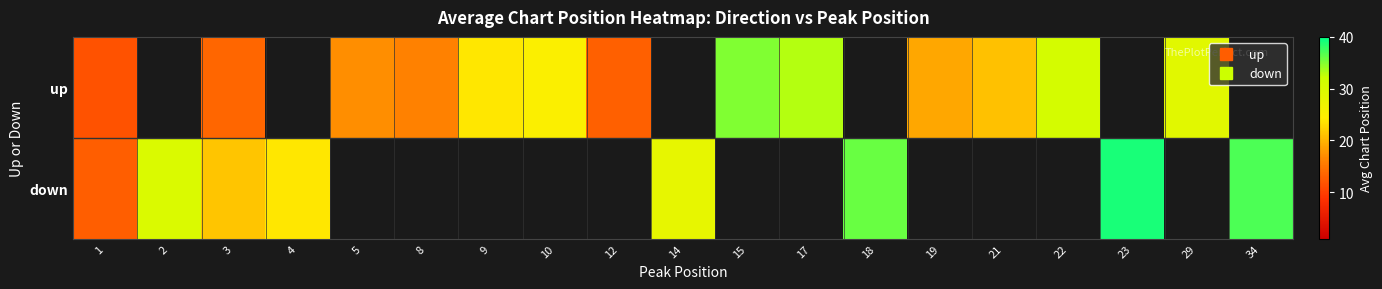

Rank the series by their maximum value, from highest to lowest.

down, up